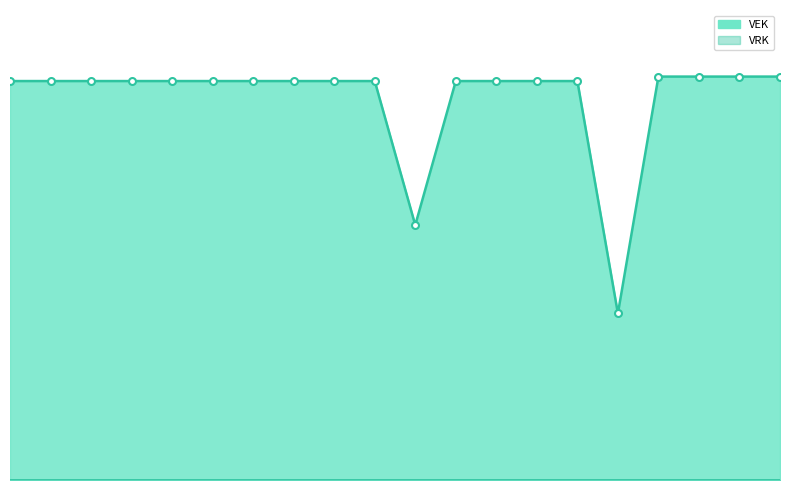

What is the value of the 17th point from the left?

3605